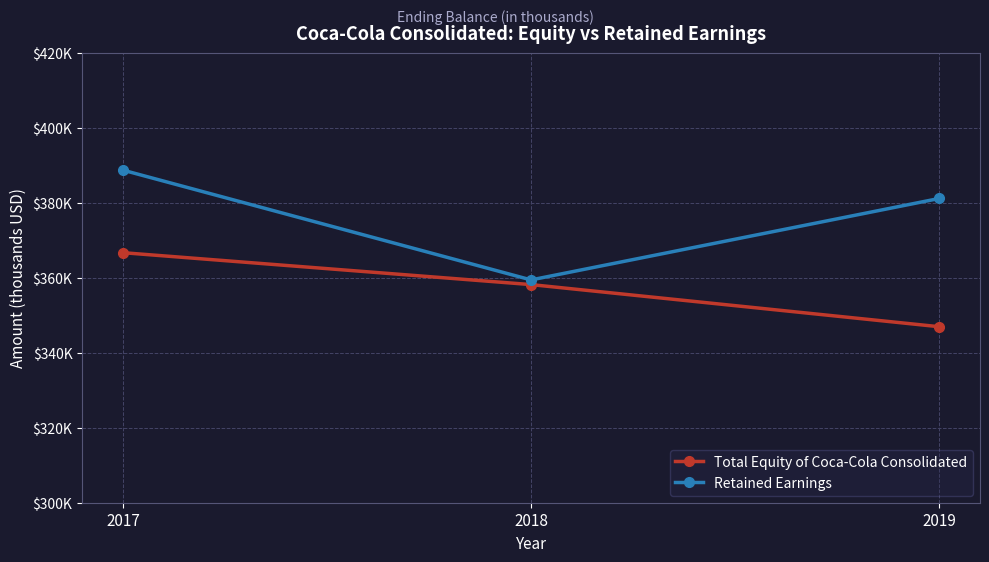

What are all the series names shown in the legend?

Total Equity of Coca-Cola Consolidated, Retained Earnings